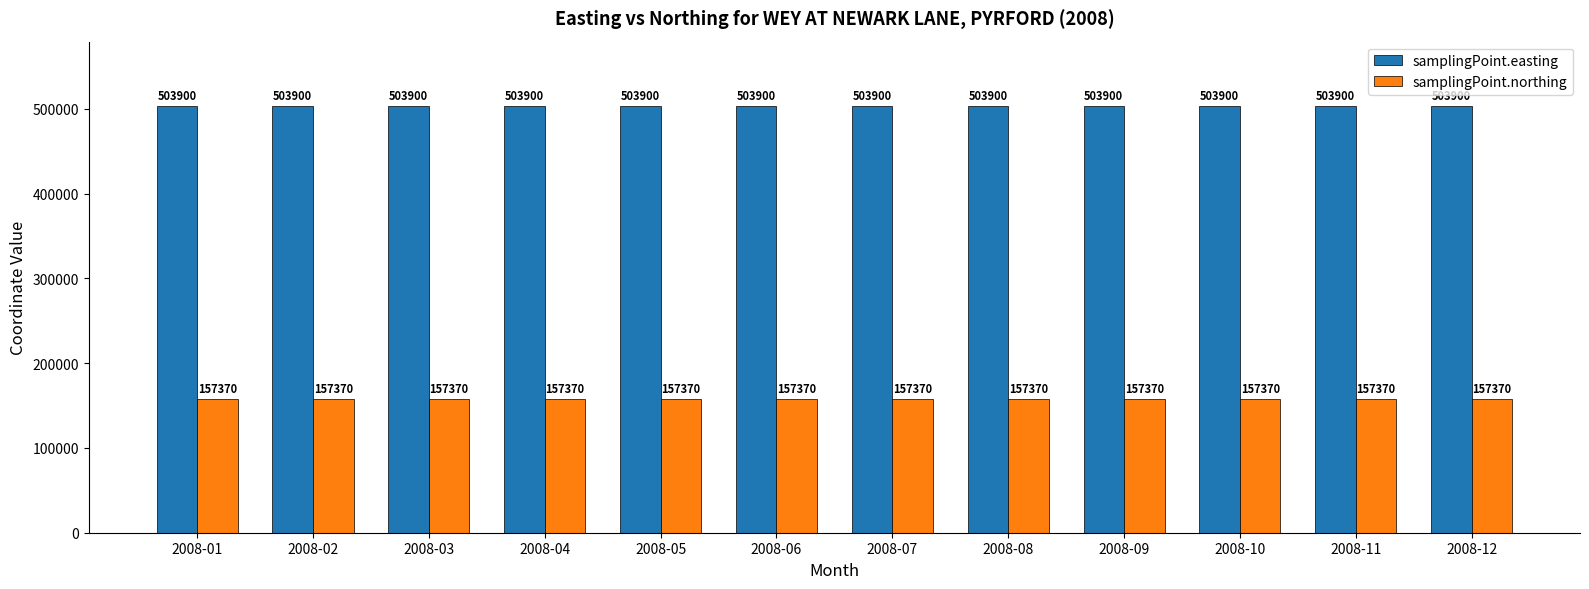

List the series in order of their overall mean, lowest first.

samplingPoint.northing, samplingPoint.easting